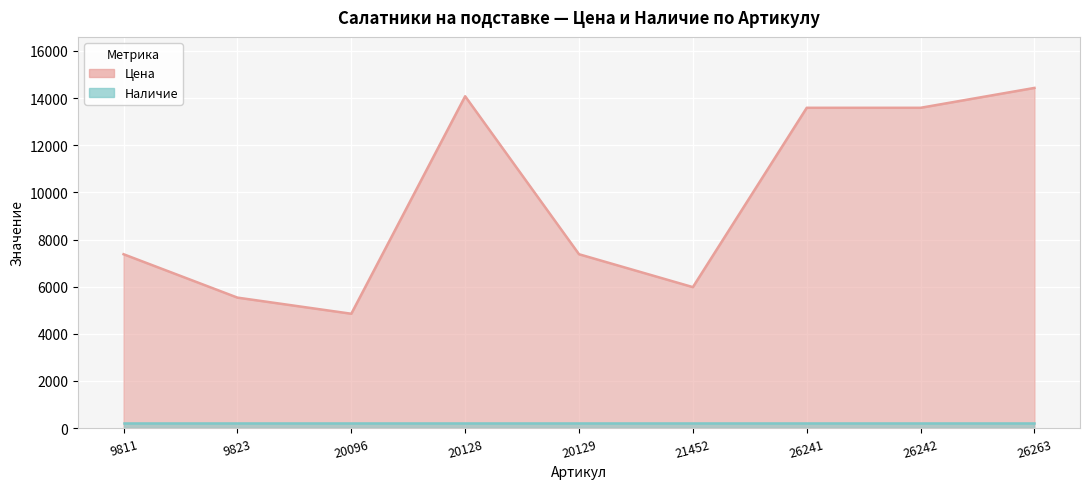

List the labels in order of value, smallest first.

20096, 9823, 21452, 9811, 20129, 26241, 26242, 20128, 26263